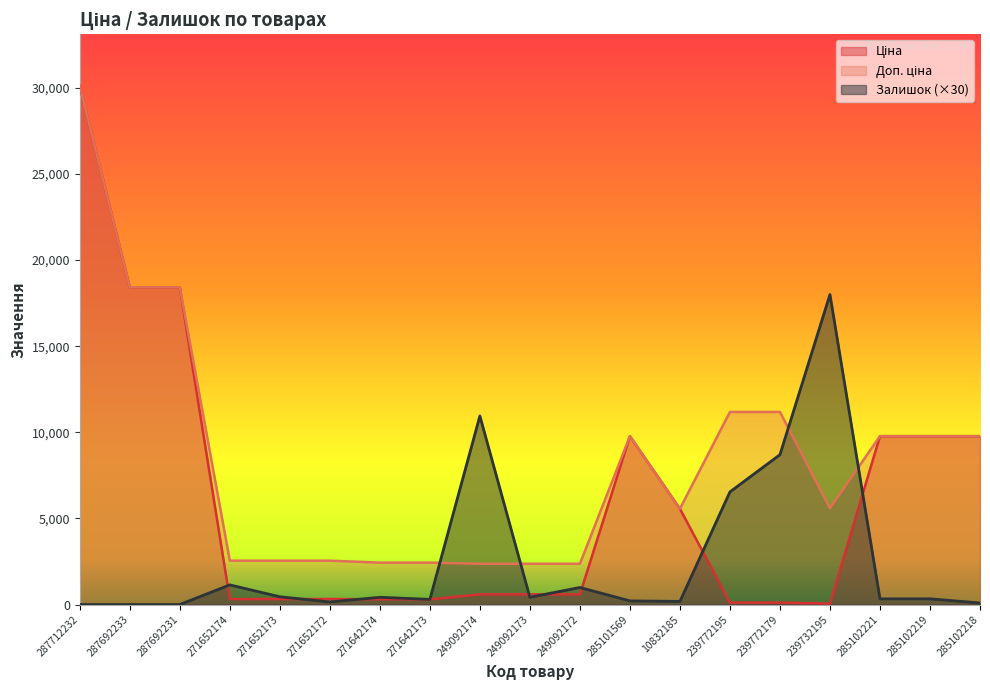

Which series has the widest spread of values?

Ціна